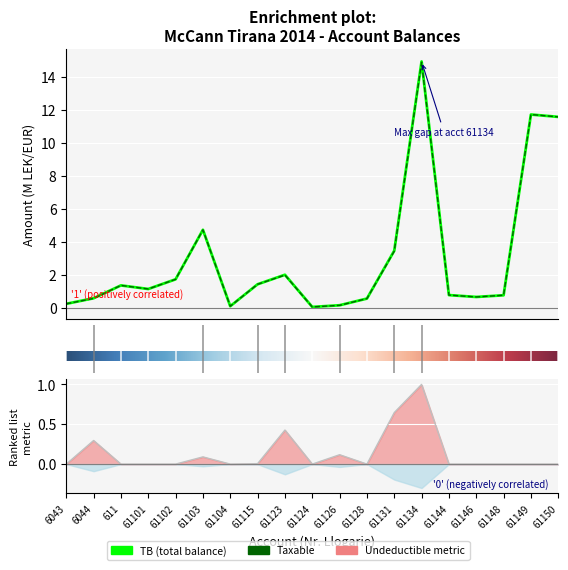

Which series has the largest range (max minus min)?

TB